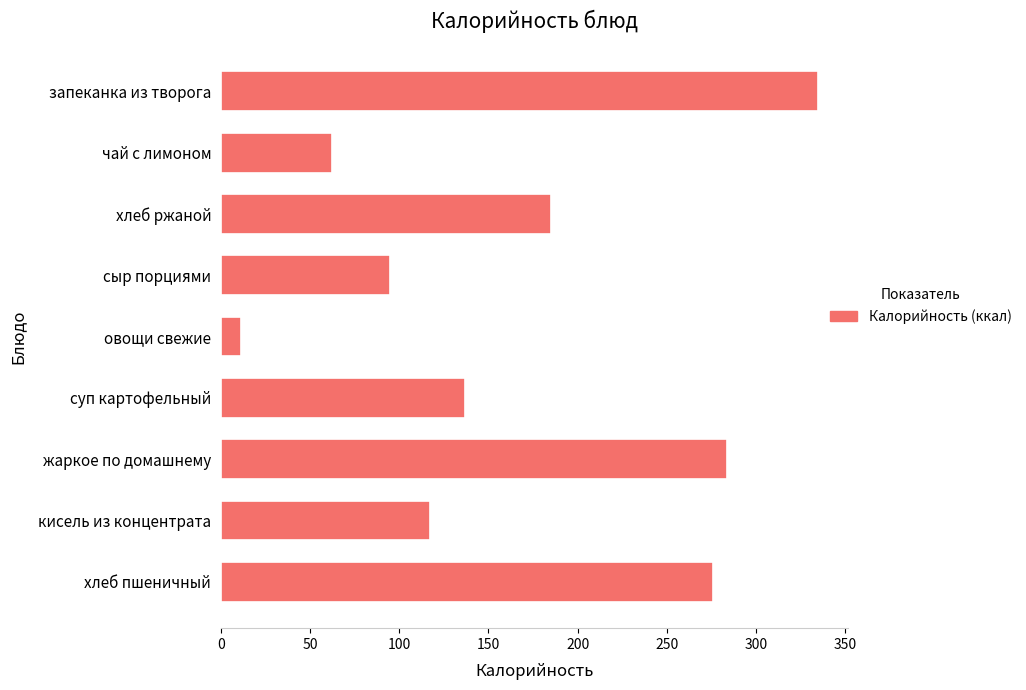

How many bars are there in total?

9